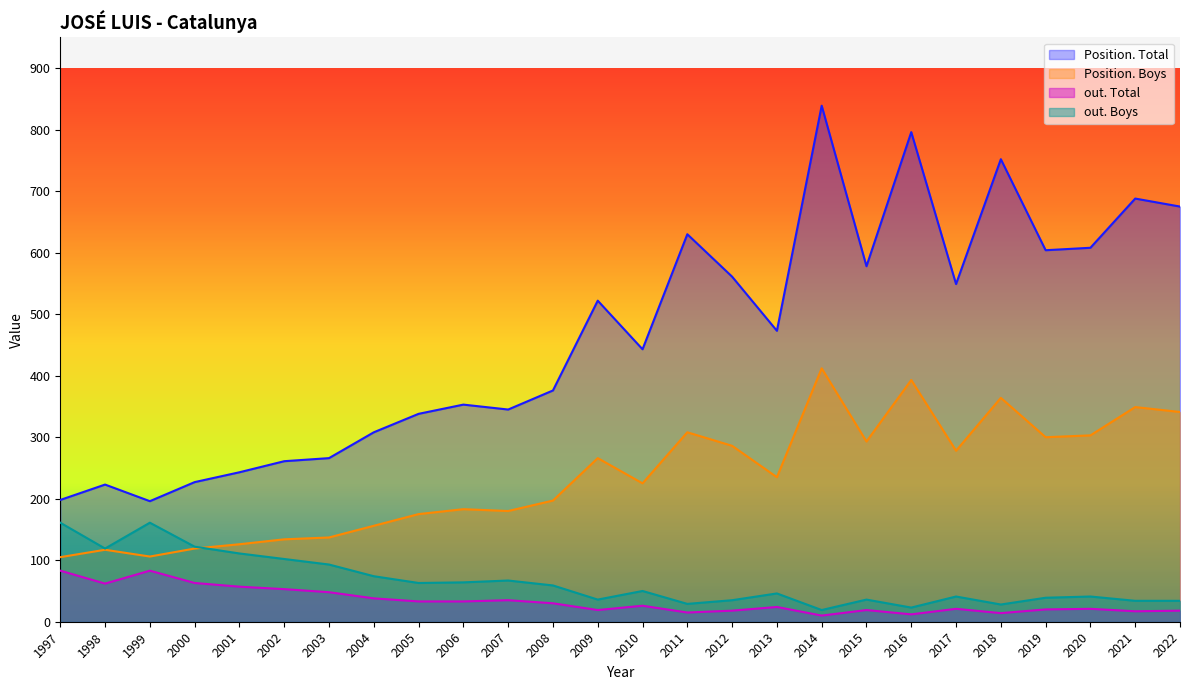

True or false: Position. Boys and out. Total cross at least once.

False